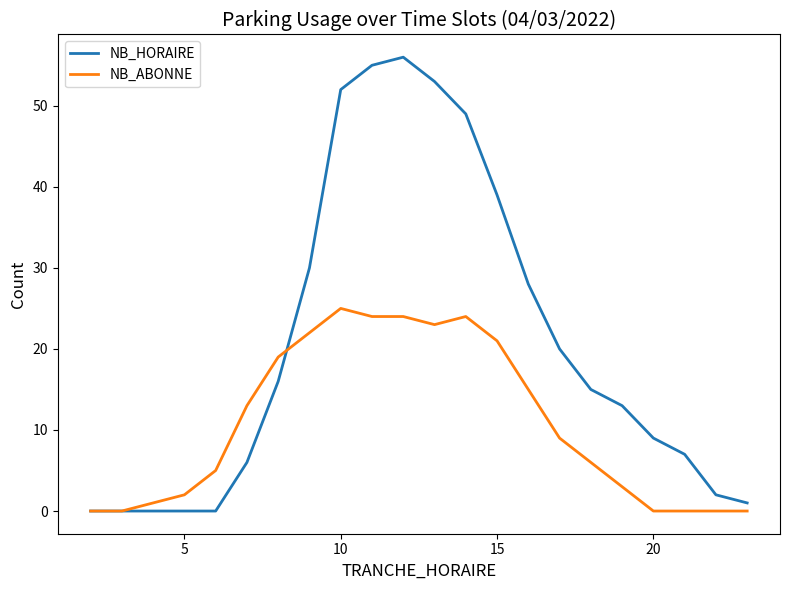

What is the maximum value shown in the chart?

56